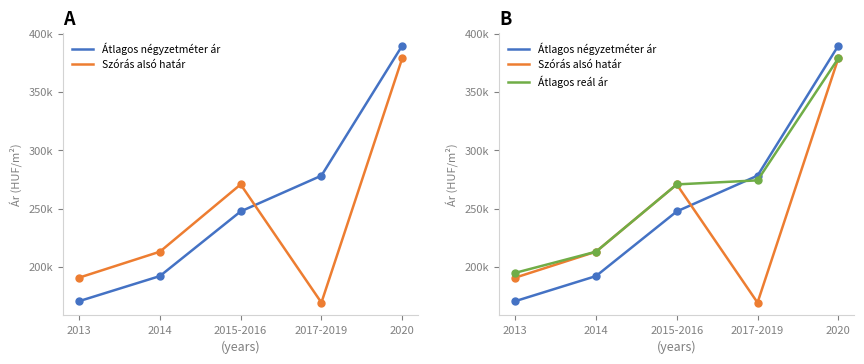

True or false: Szórás alsó határ has a value of 190659 at 2013.

True